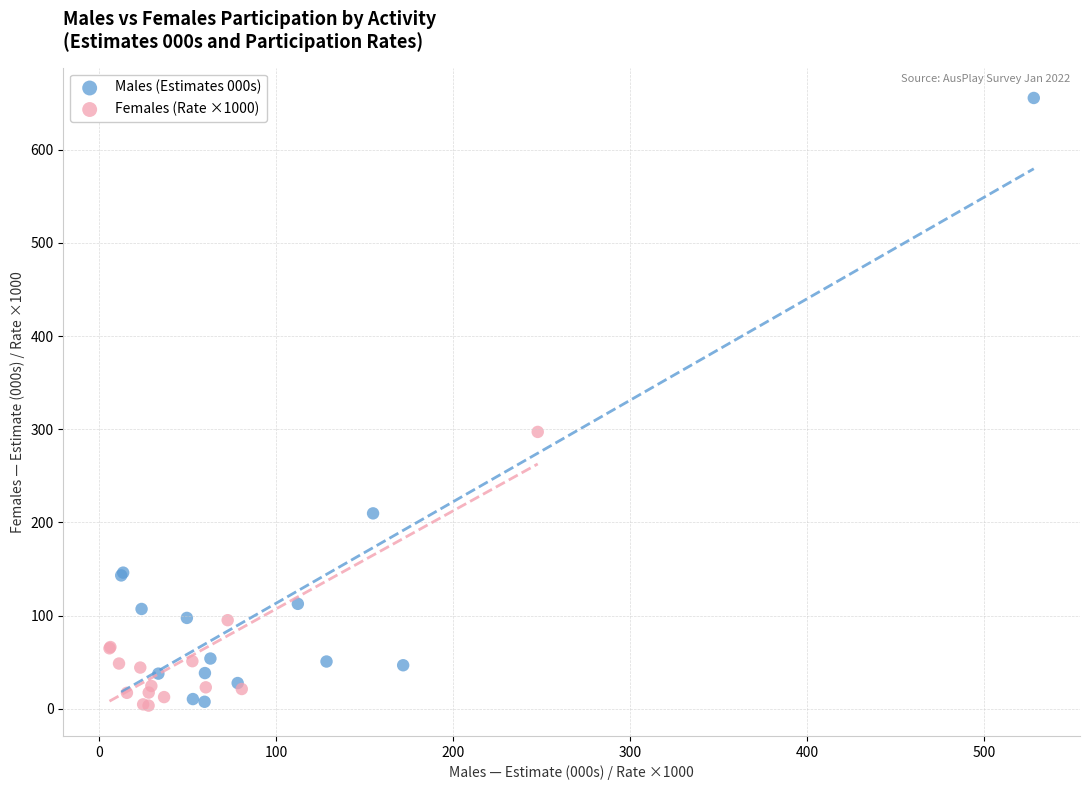

Which series reaches the maximum Y coordinate?

Males (Estimates 000s)